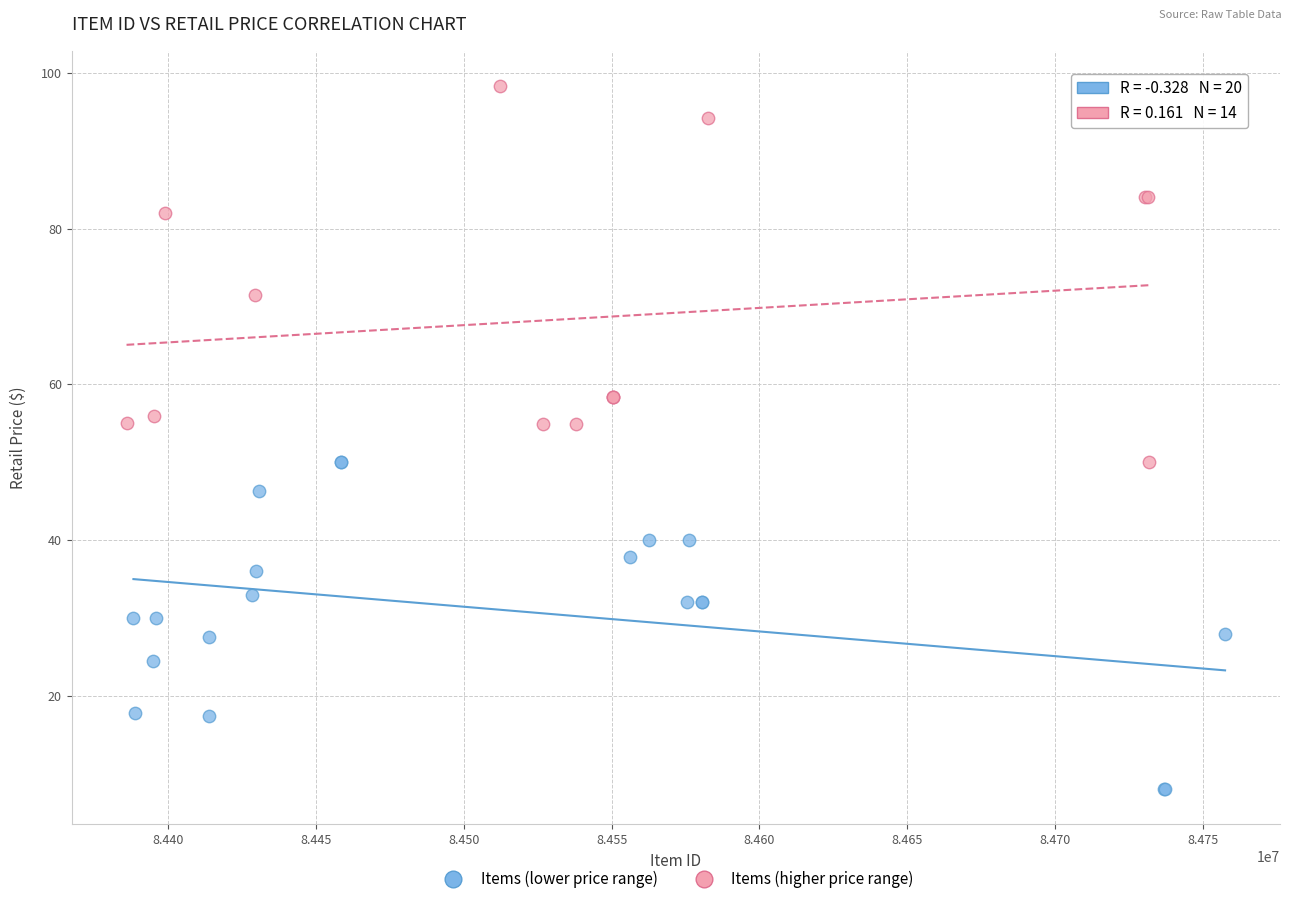

Which series contains the highest Y value?

Items (higher price range)